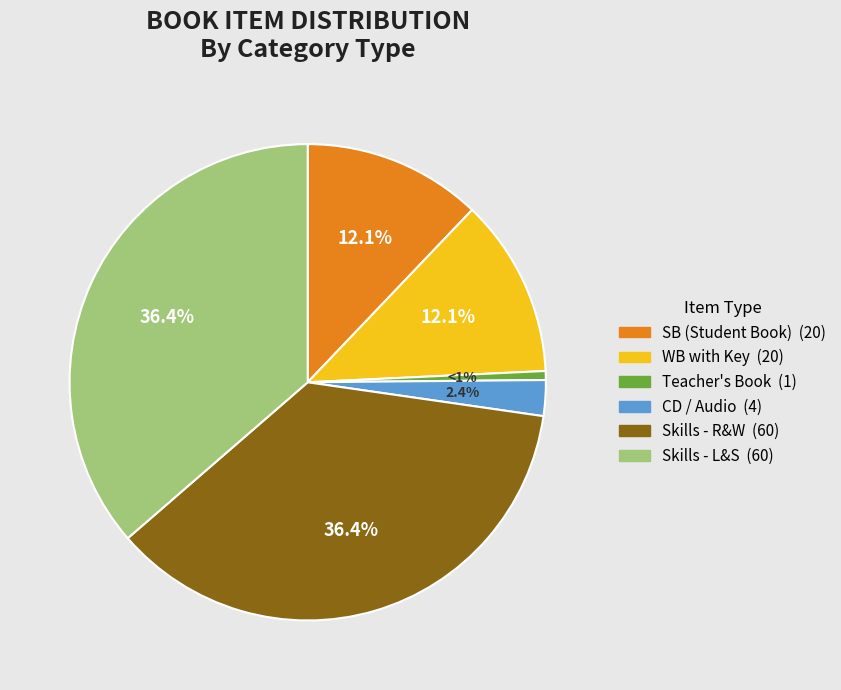

Does any single category account for the majority?

No